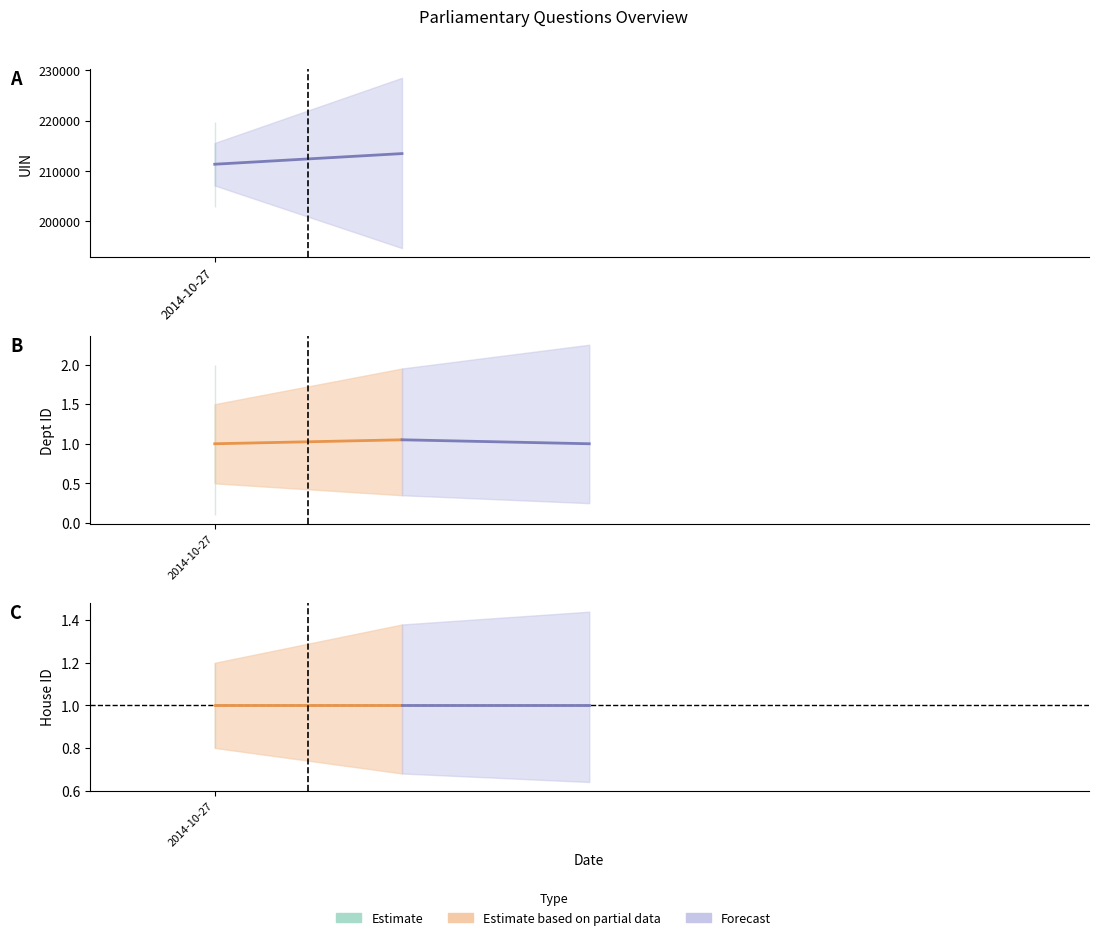

Which category has the highest value in the house id series?

2014-10-27